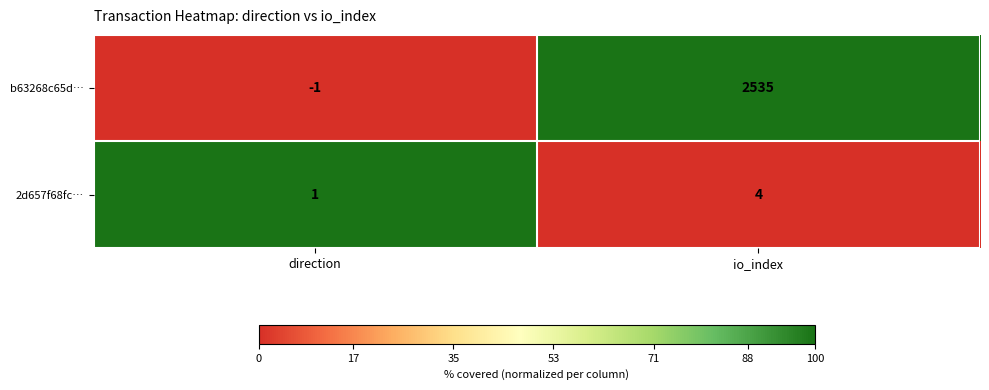

What is the greatest value displayed?

2535